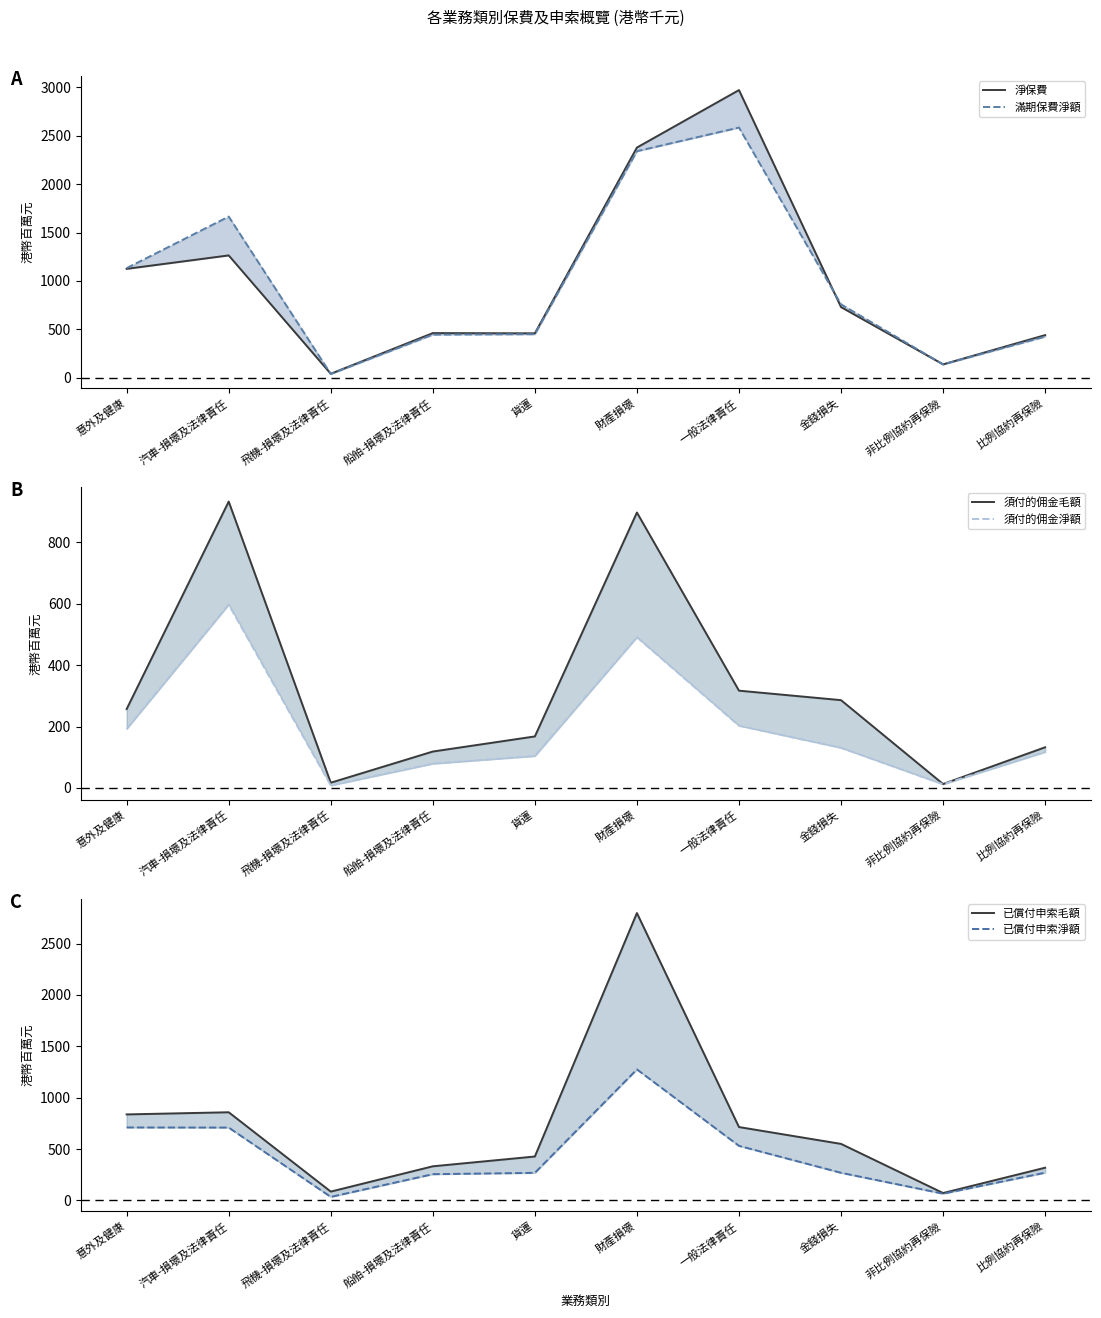

Does the chart have visible grid lines?

No